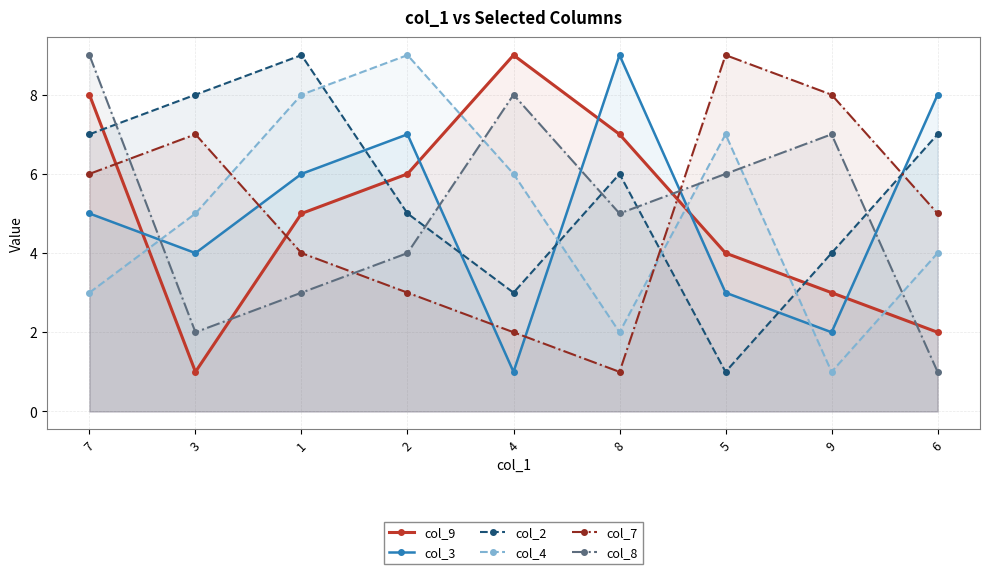

What is the difference between the col_4 values at 6 and 5?

3